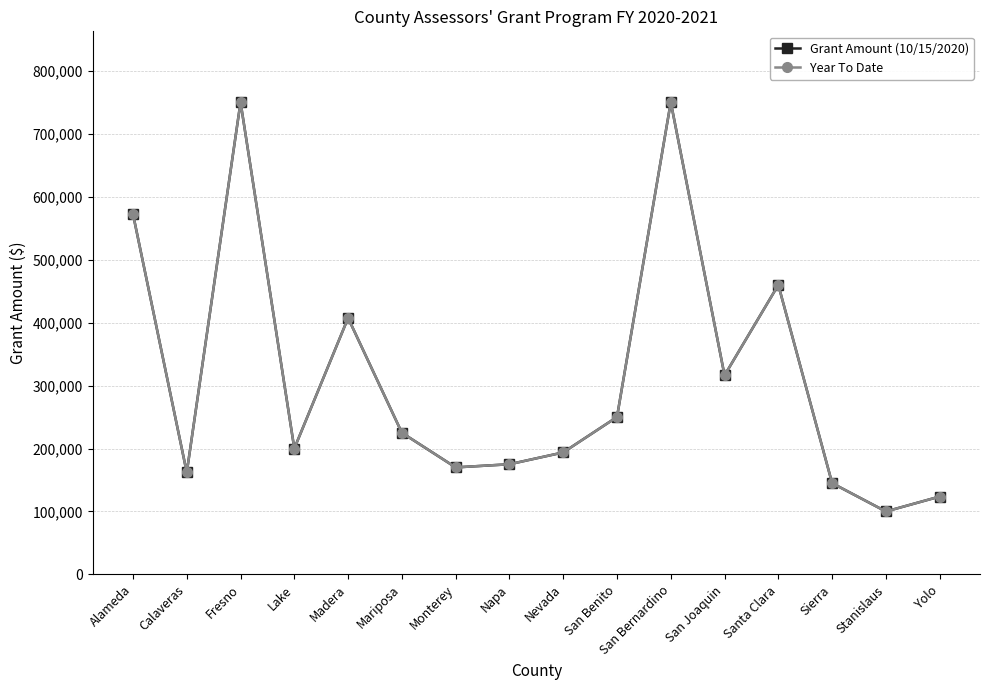

Does the chart have visible grid lines?

Yes